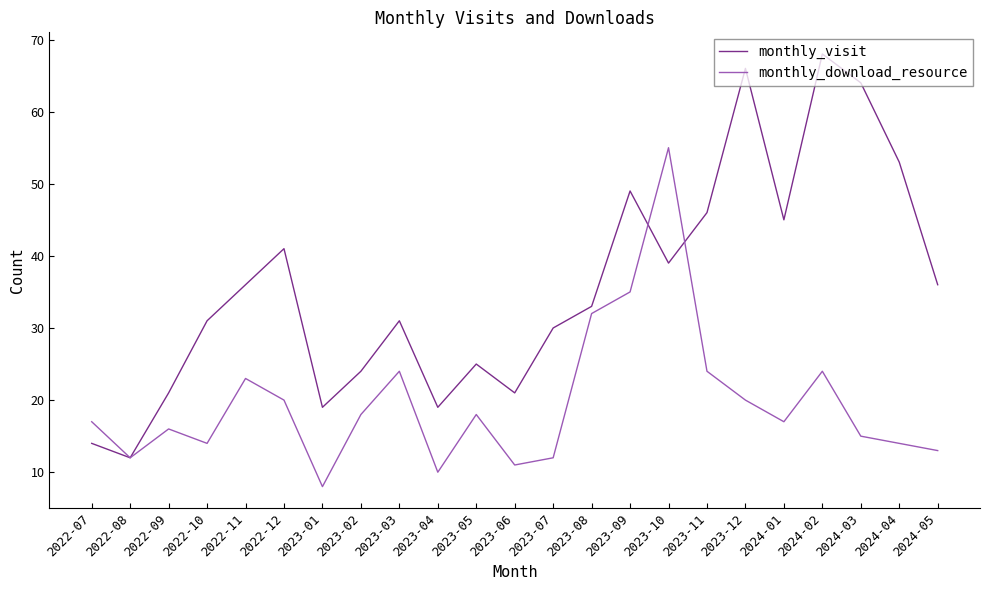

Which series has the largest range (max minus min)?

monthly_visit